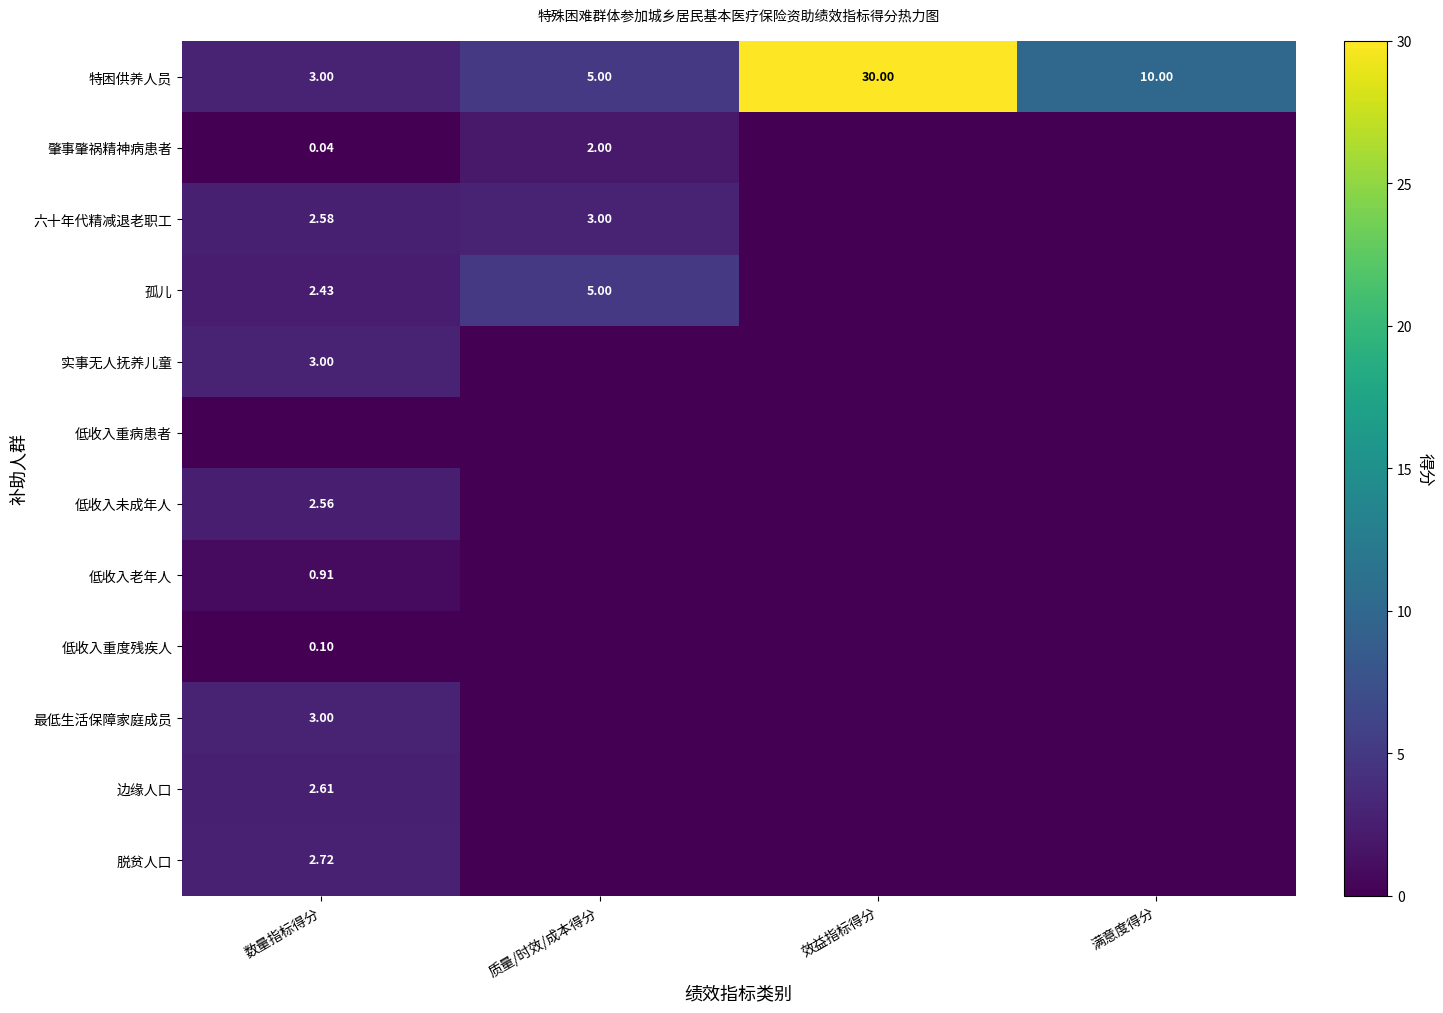

True or false: 肇事肇祸精神病患者 has a value of 2.0 at 质量/时效/成本得分.

True